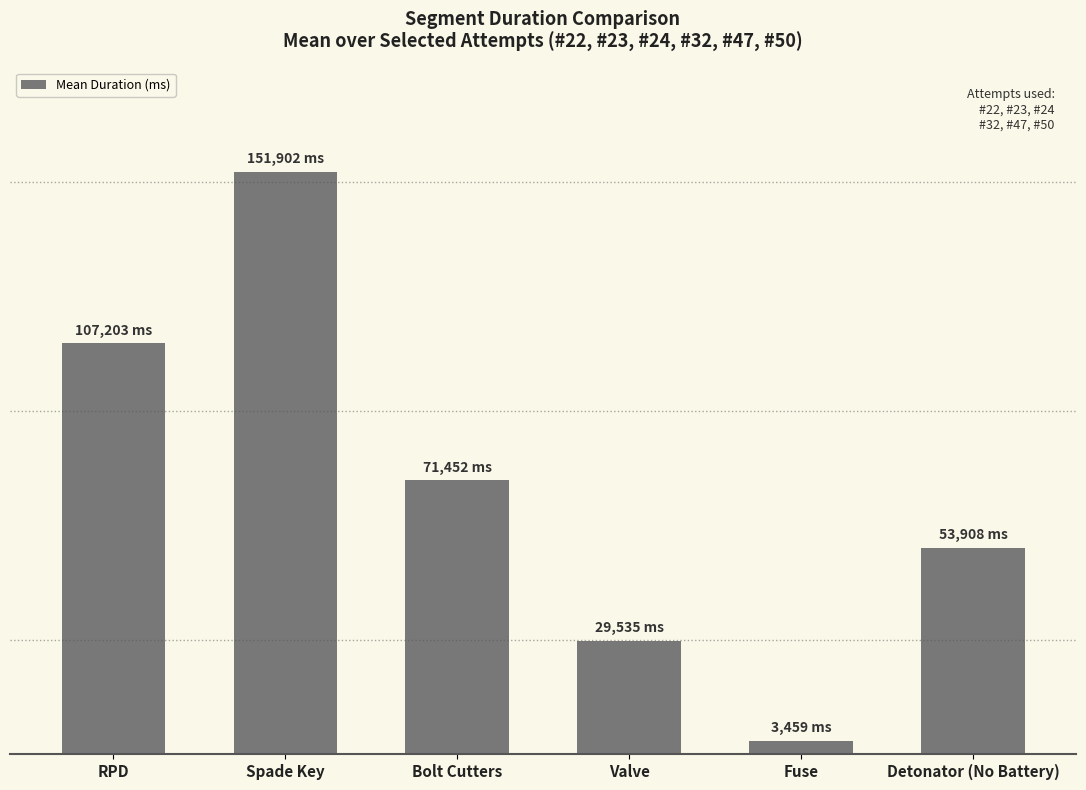

How many values are below 71452?

3